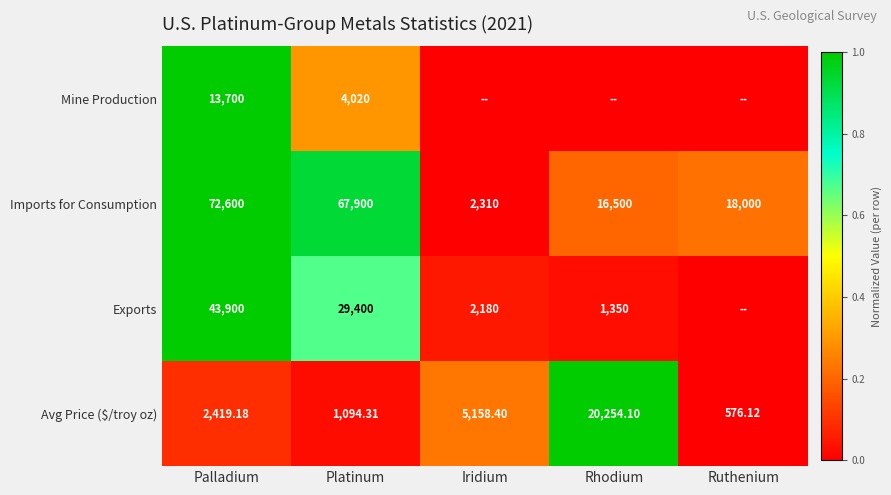

At which category is the sum across all series the highest?

Palladium